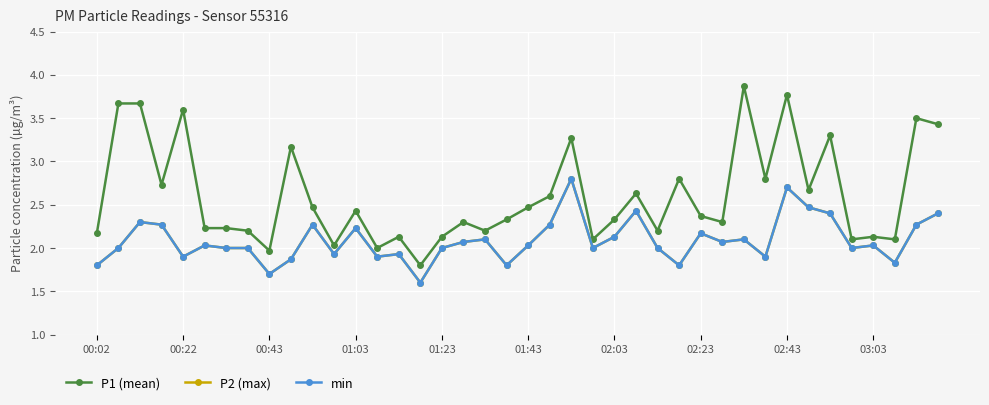

Does the chart have visible grid lines?

Yes